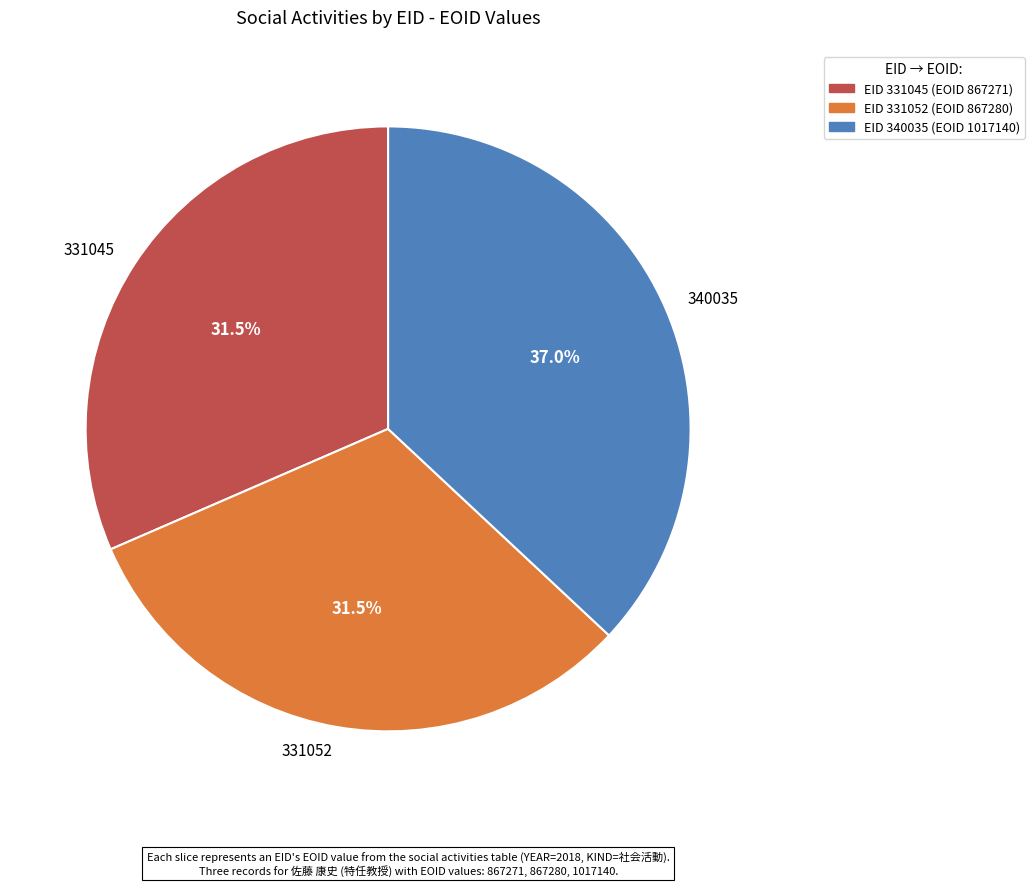

How many segments does this pie chart have?

3